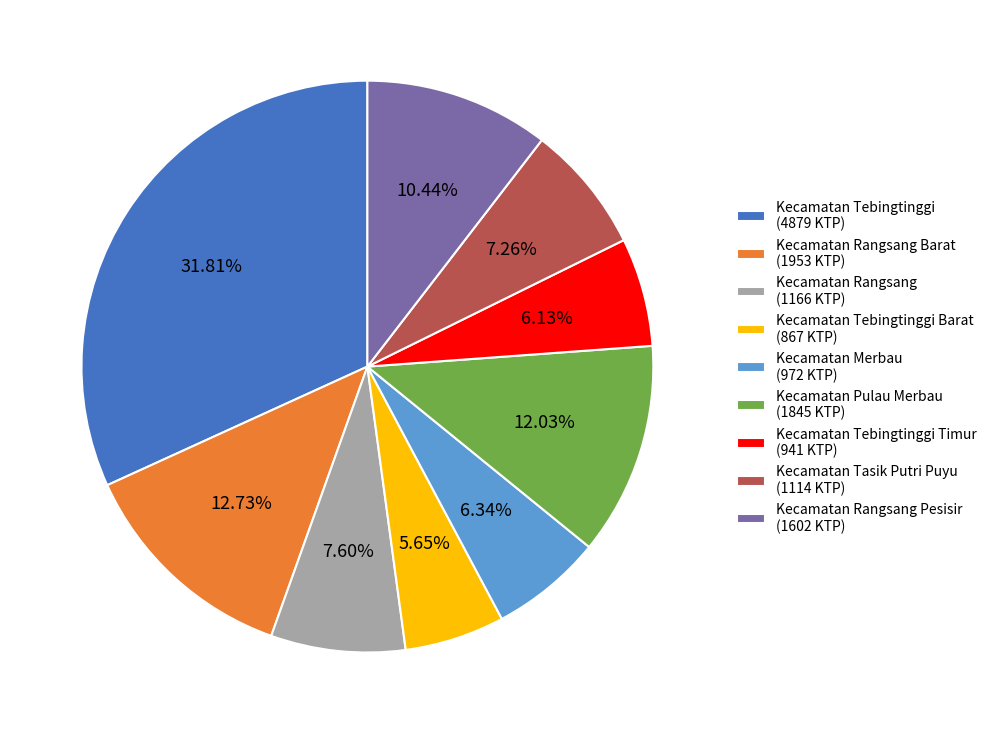

To the nearest percent, what is the average slice percentage?

11%